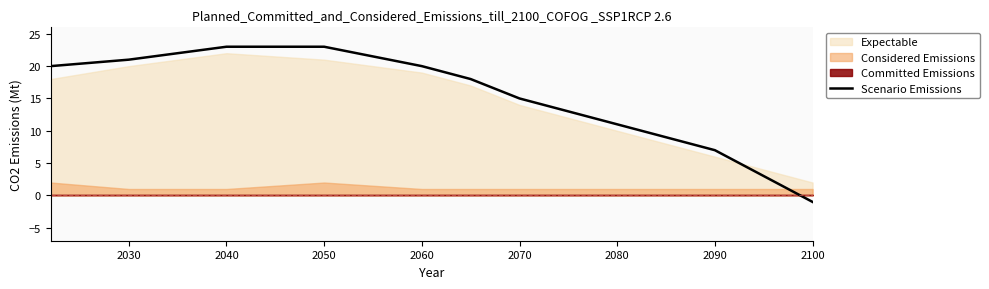

True or false: there are more than 2 points higher than both neighbors.

False